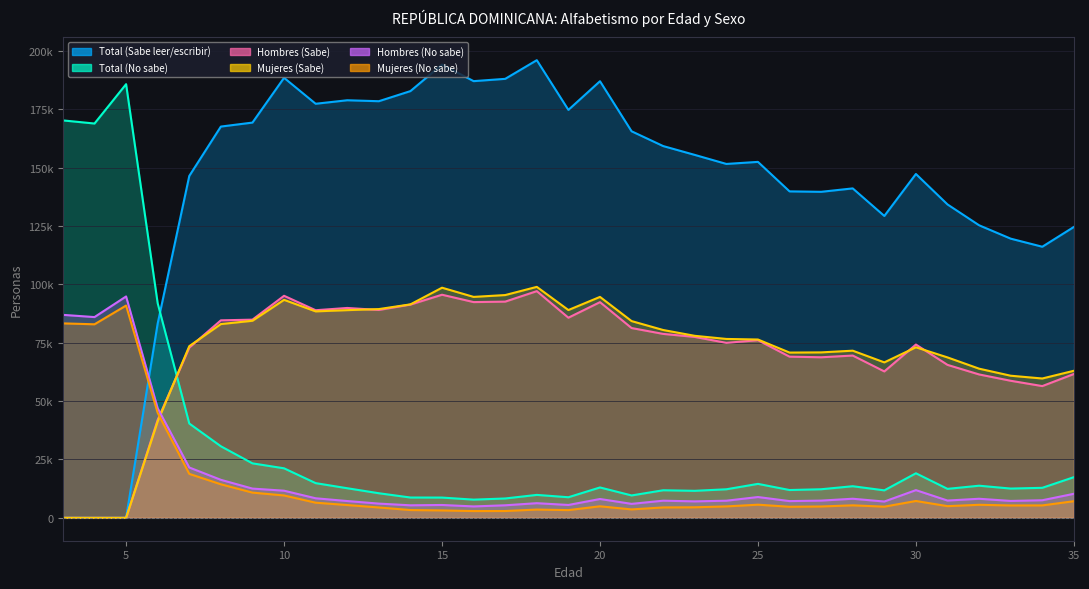

What is the value of the Hombres (No sabe) point at the 28th from the left?

11868